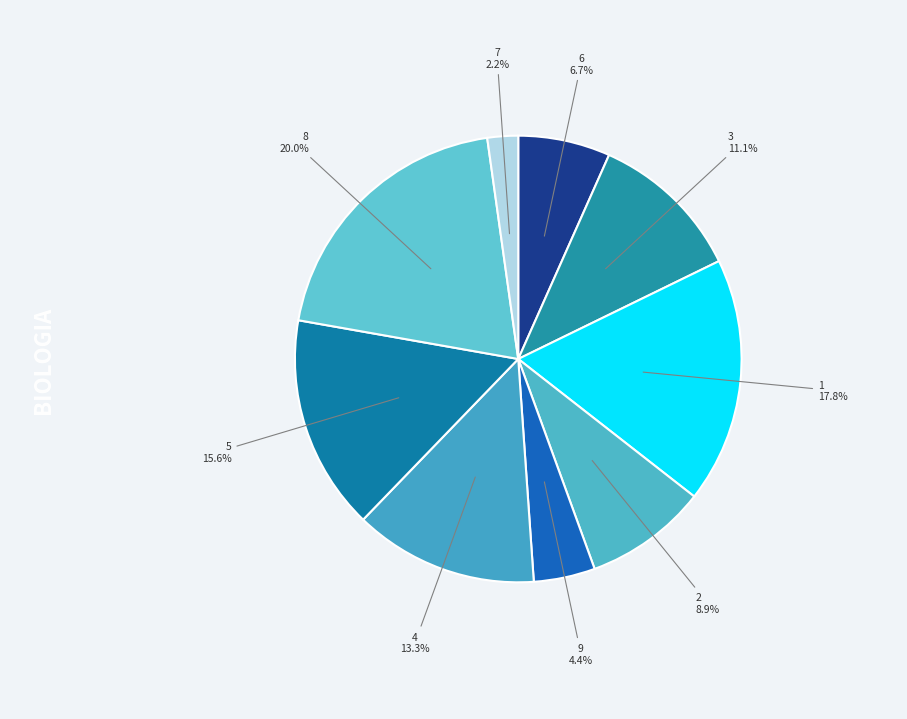

To the nearest percent, what is the average slice percentage?

11%